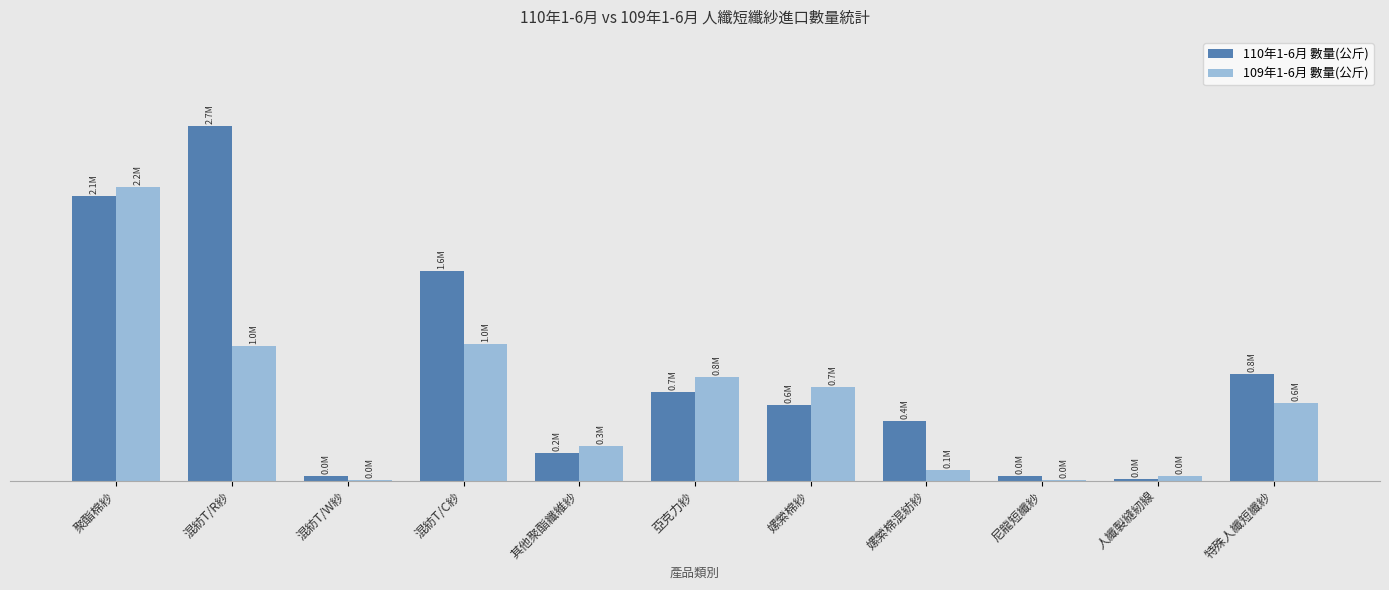

Does the chart contain stacked bars?

No